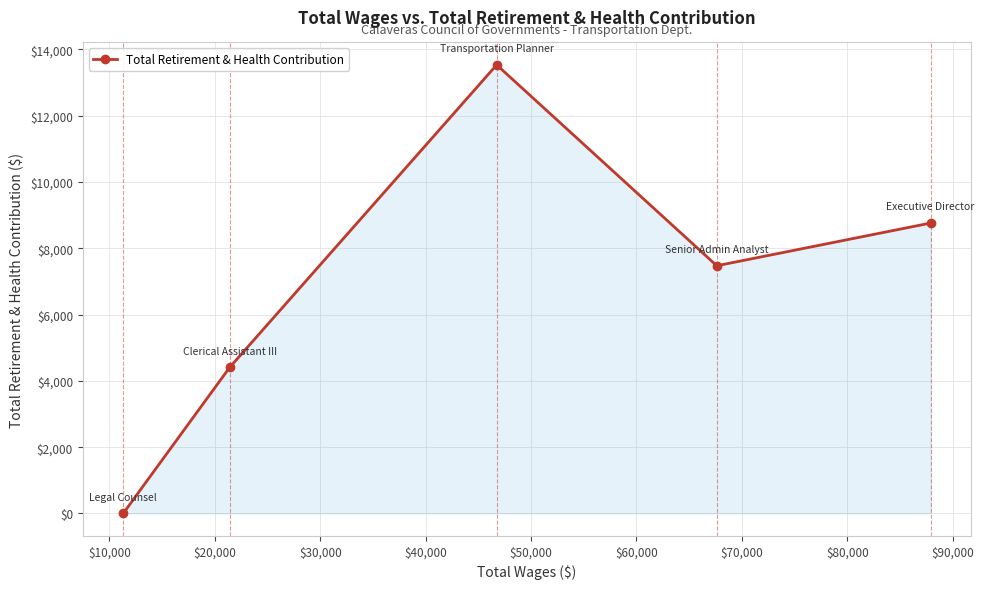

How many interior local valleys (lower than both neighbors) does the data have?

1